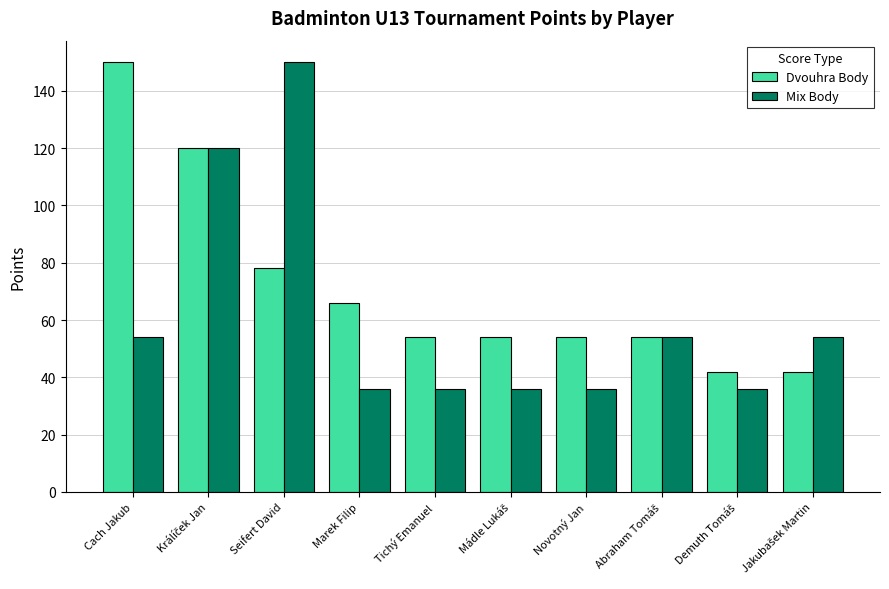

What is the sum of all Mix Body values?

612